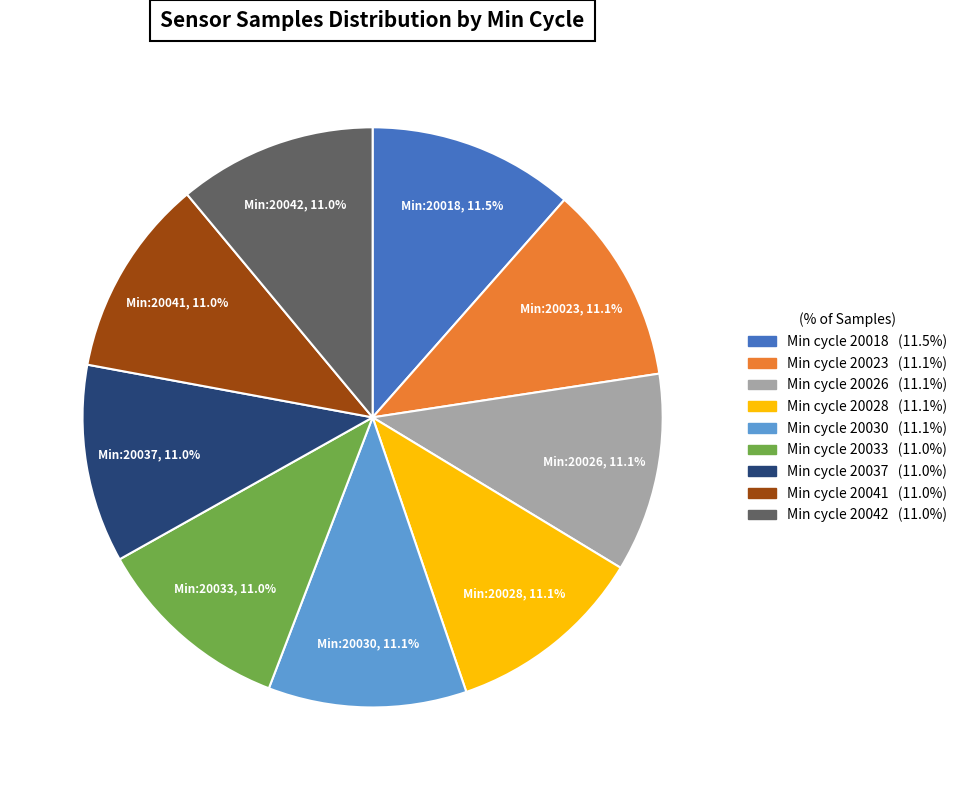

Is there any slice that represents more than half of the pie?

No